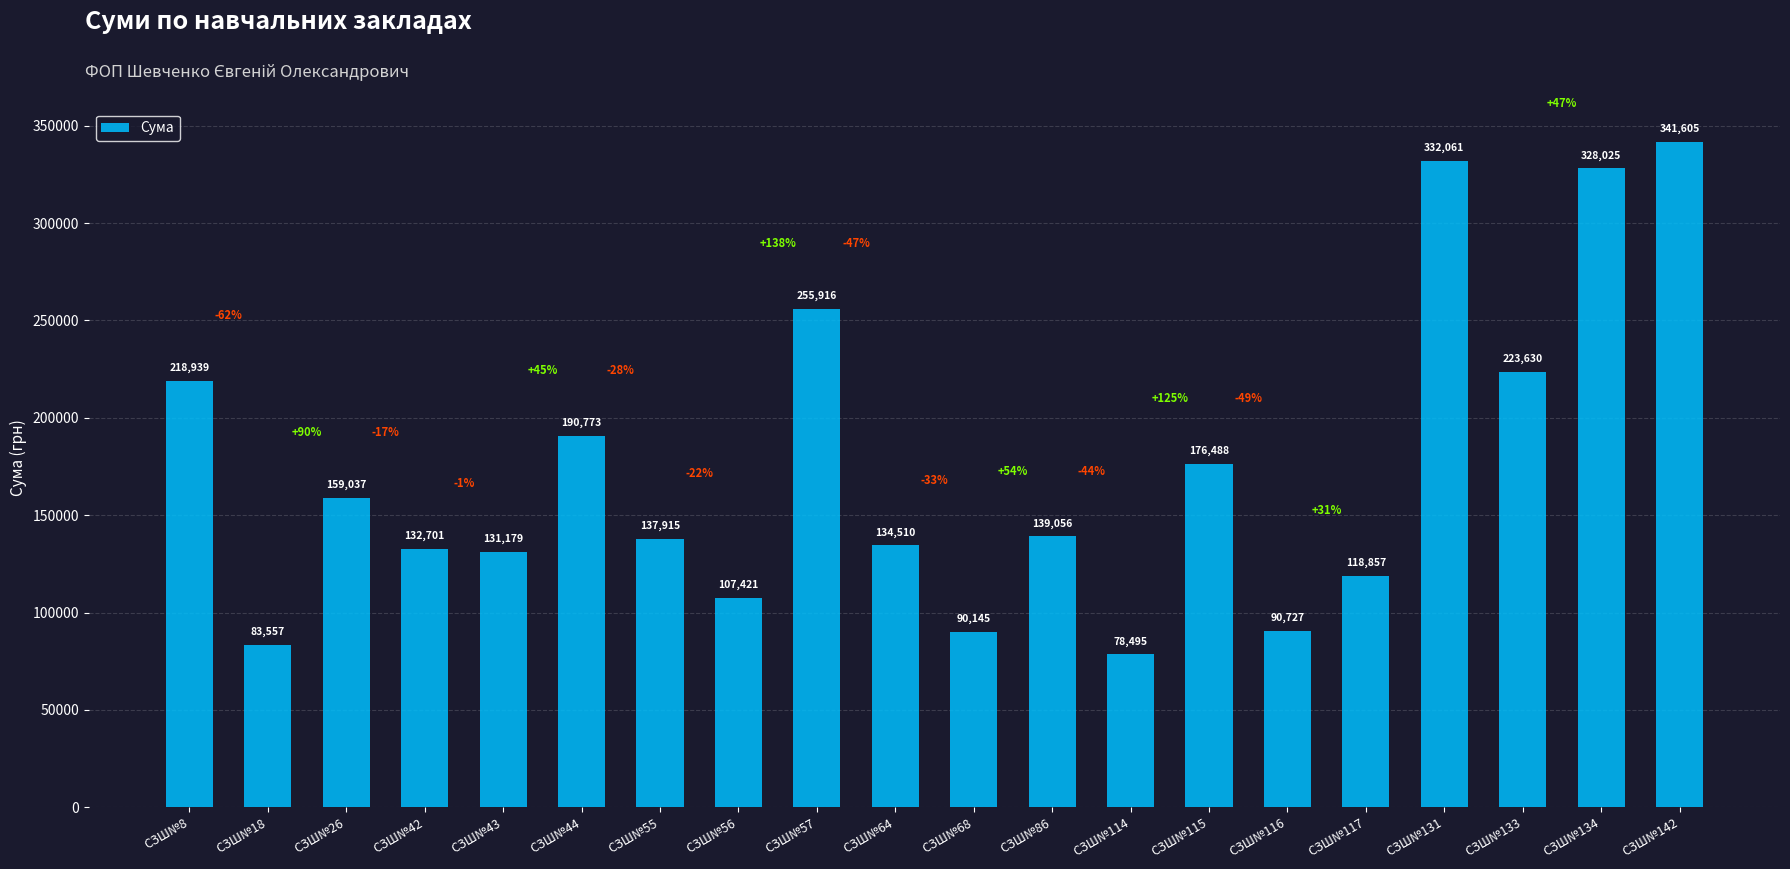

What is the average value?

173551.9